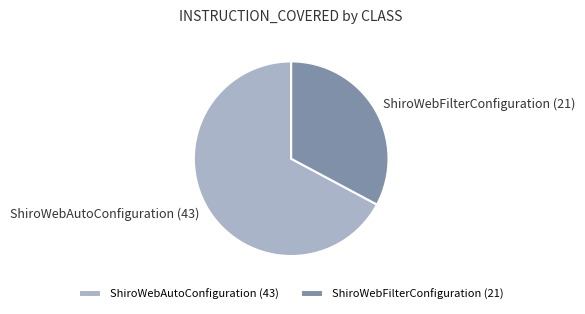

Is it true that ShiroWebFilterConfiguration (21) is 20% of the pie?

False